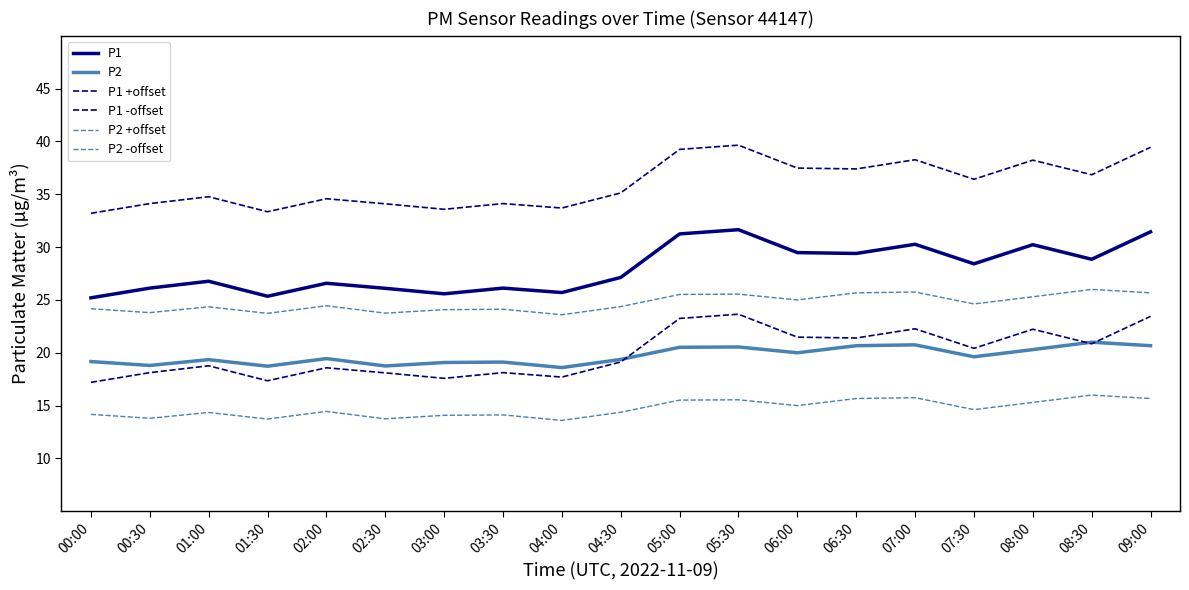

Rank the series by their maximum value, from highest to lowest.

P1 +offset, P1, P2 +offset, P1 -offset, P2, P2 -offset